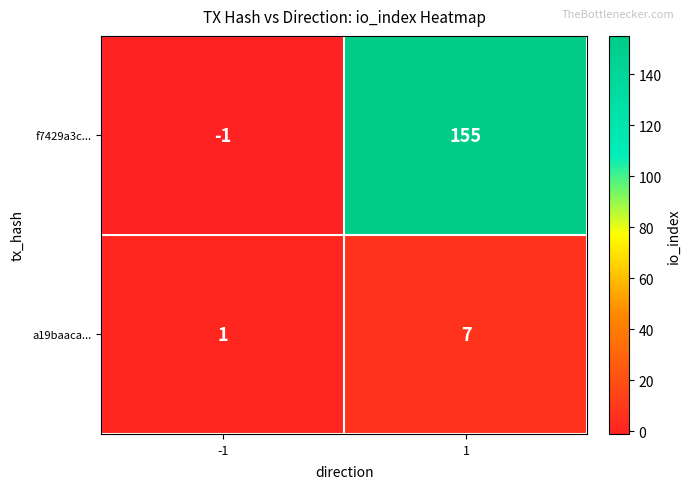

What is the spread (max minus min) of values at 1?

148